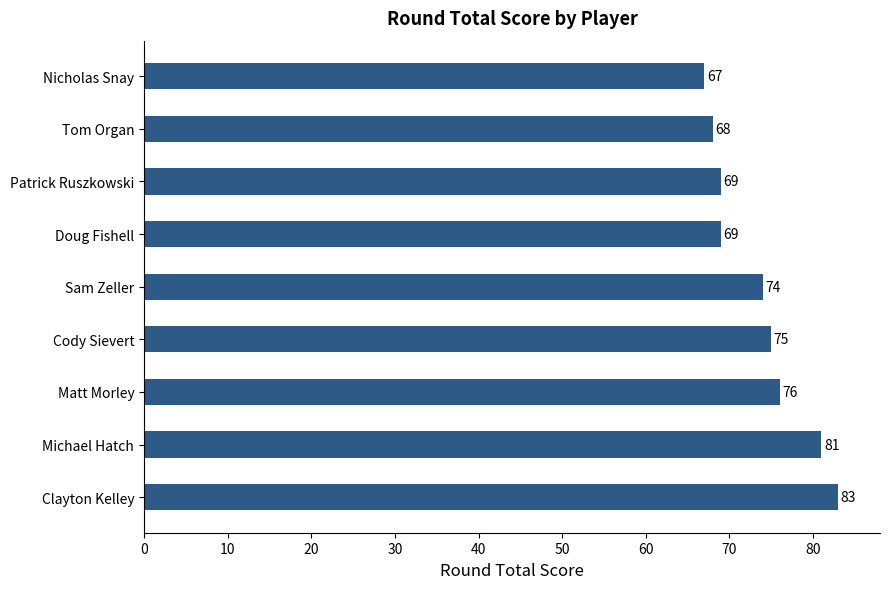

What is the ratio of the value at Tom Organ to the value at Michael Hatch?

0.8